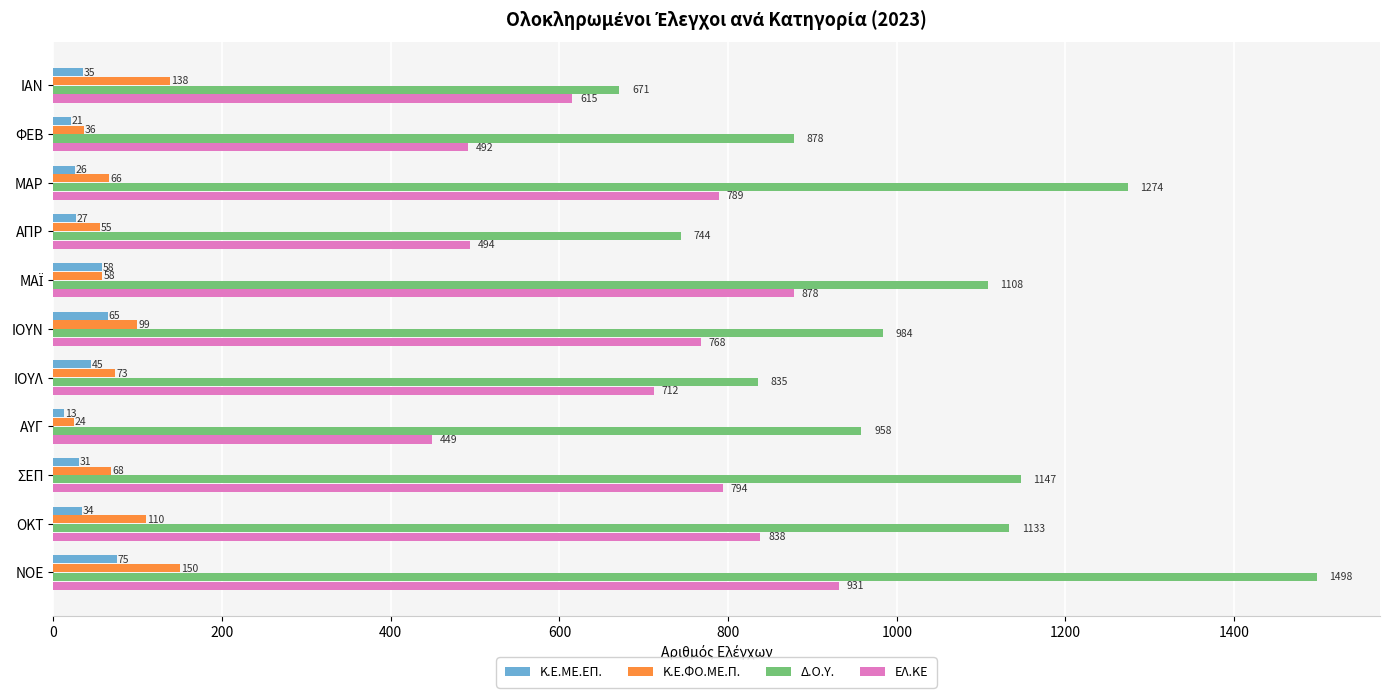

What is the difference between the highest and lowest values at ΙΟΥΝ?

919